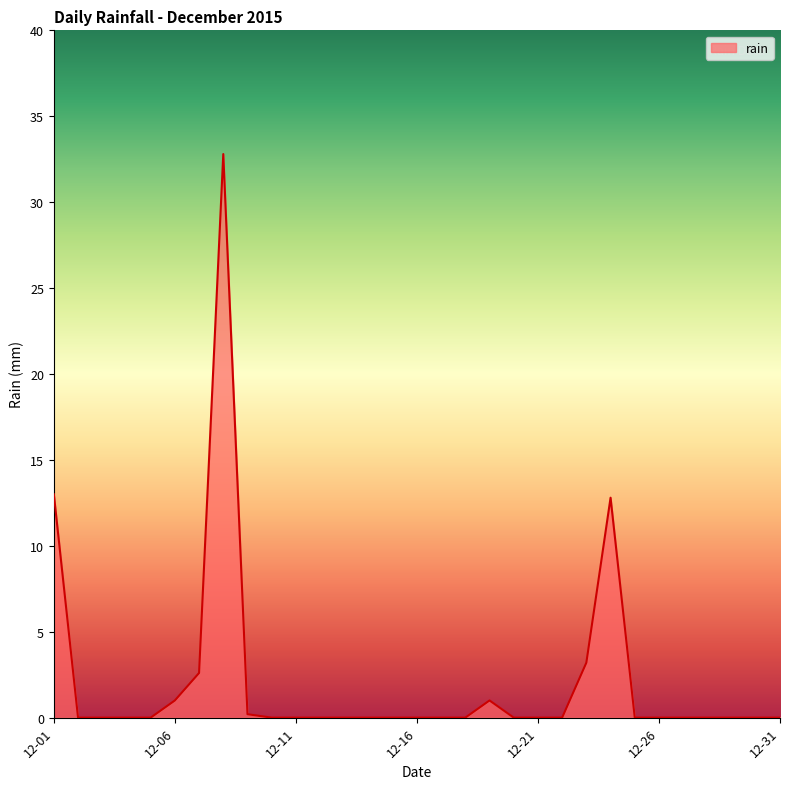

What is the difference between the maximum and minimum values?

32.8